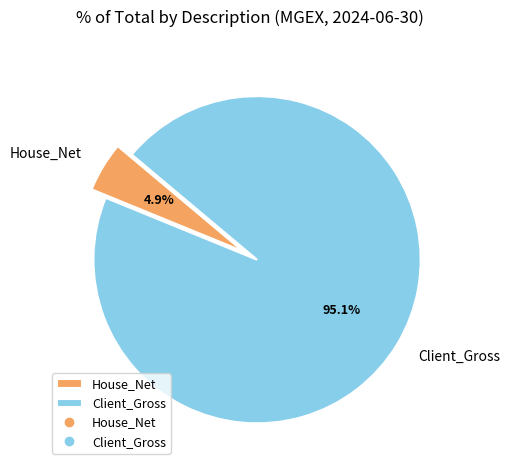

Which category accounts for the majority?

Client_Gross